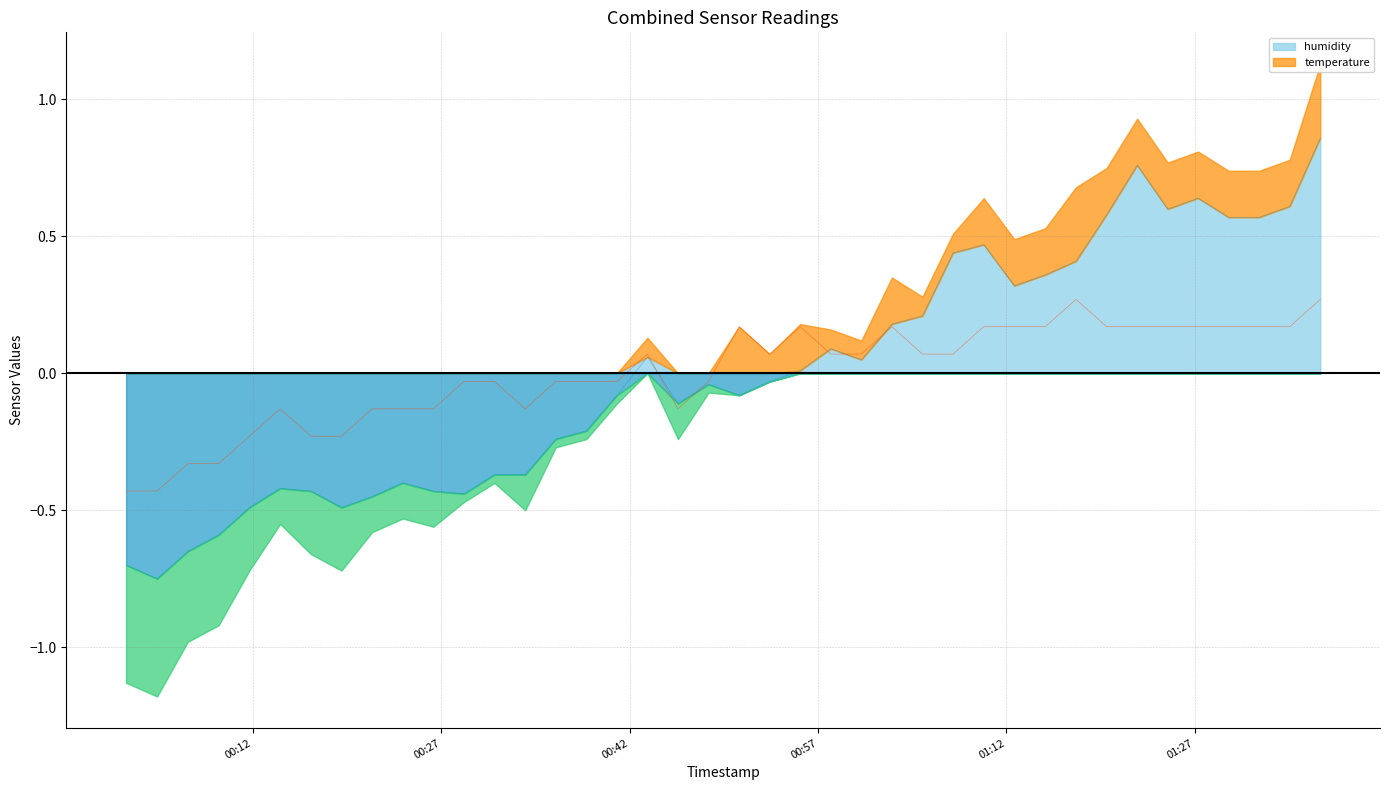

At 2024-03-22T00:45:51, list the series in order from smallest to largest.

temperature, humidity